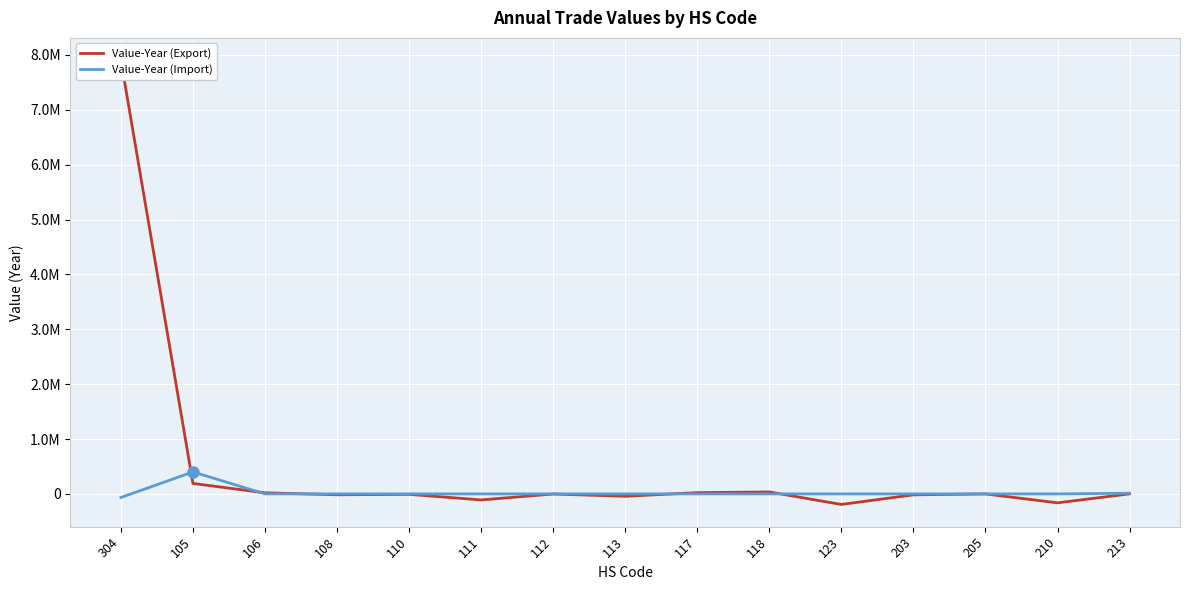

Which series ends up on top after the final intersection of Value-Year (Export) and Value-Year (Import)?

Value-Year (Import)